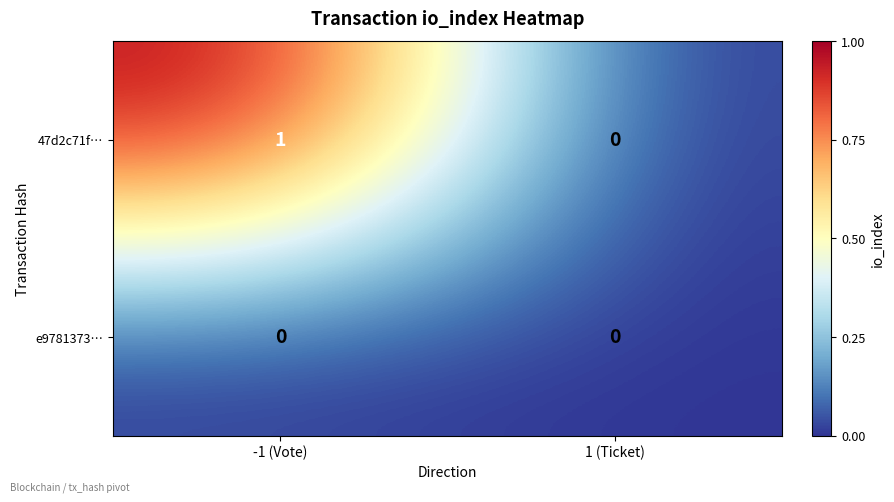

Which series has the largest range (max minus min)?

47d2c71f…